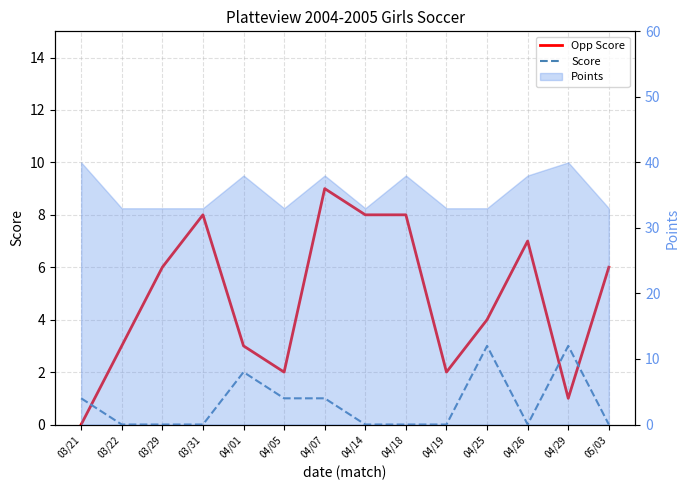

What is the label of the 9th point from the right?

04/05